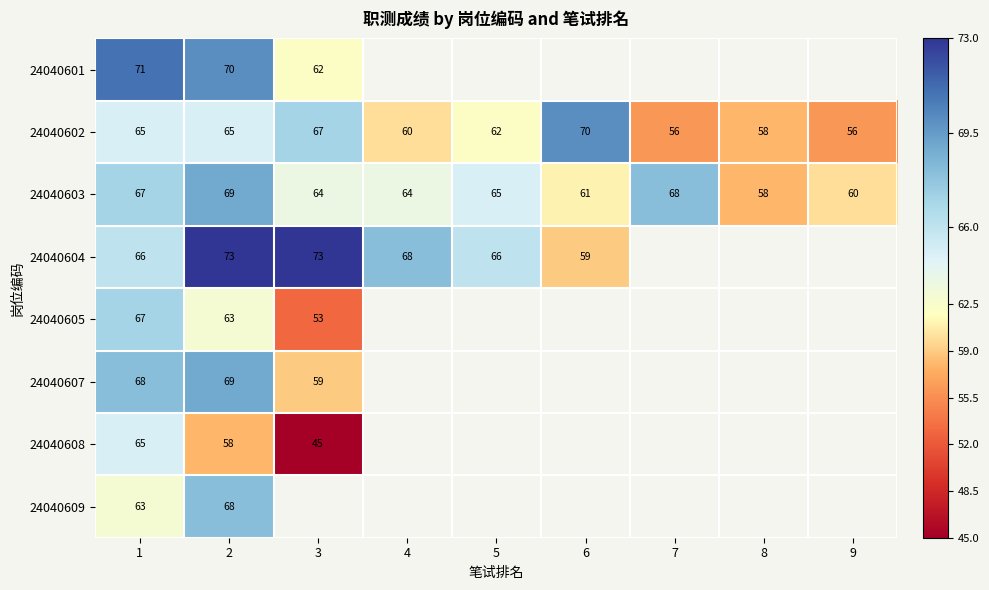

What is the spread (max minus min) of values at 2?

15